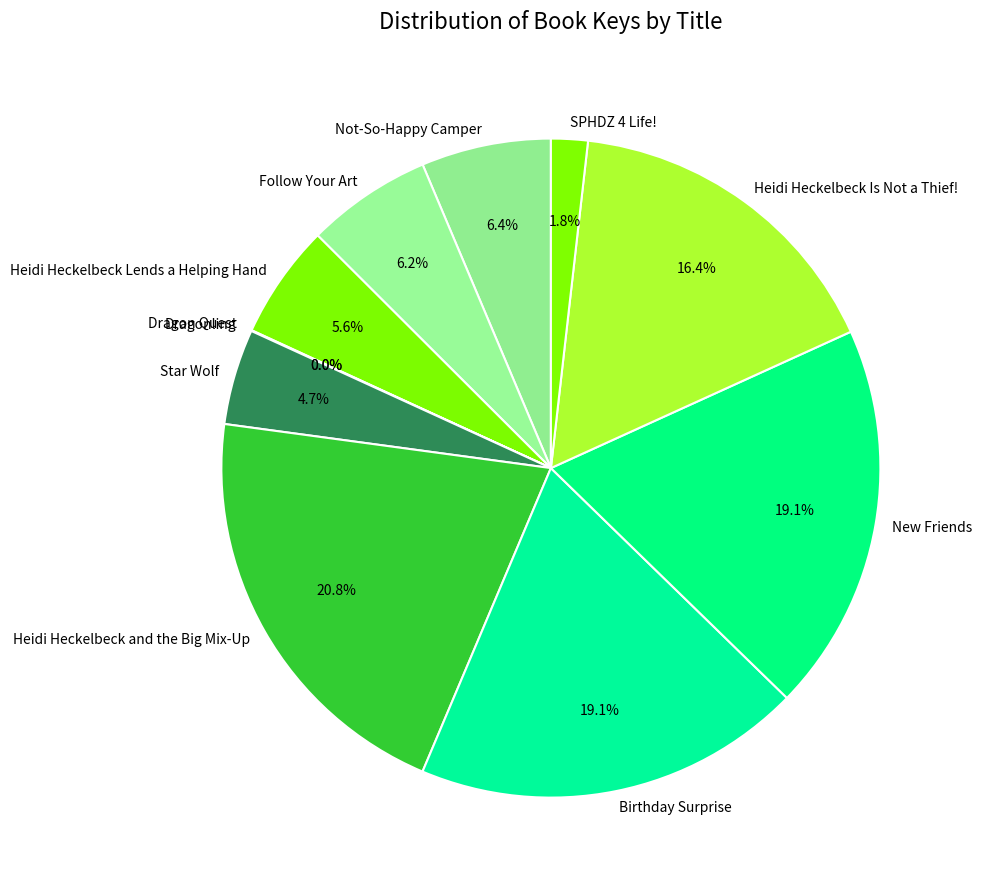

Which category has the biggest portion of the pie?

Heidi Heckelbeck and the Big Mix-Up